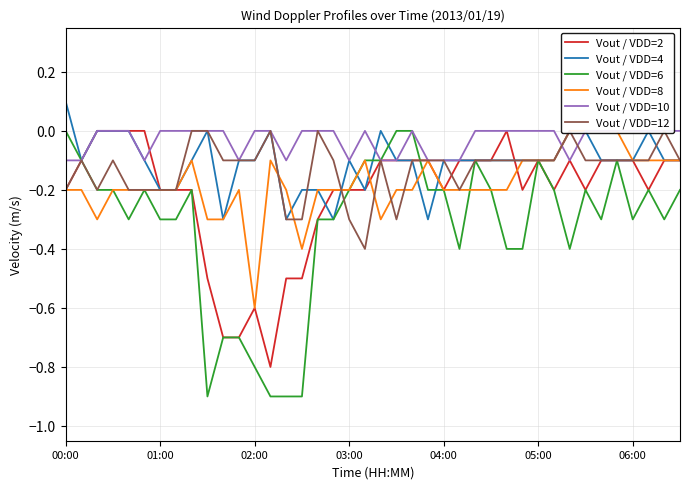

What is the lowest value of the Vout / VDD=2 series?

-0.8